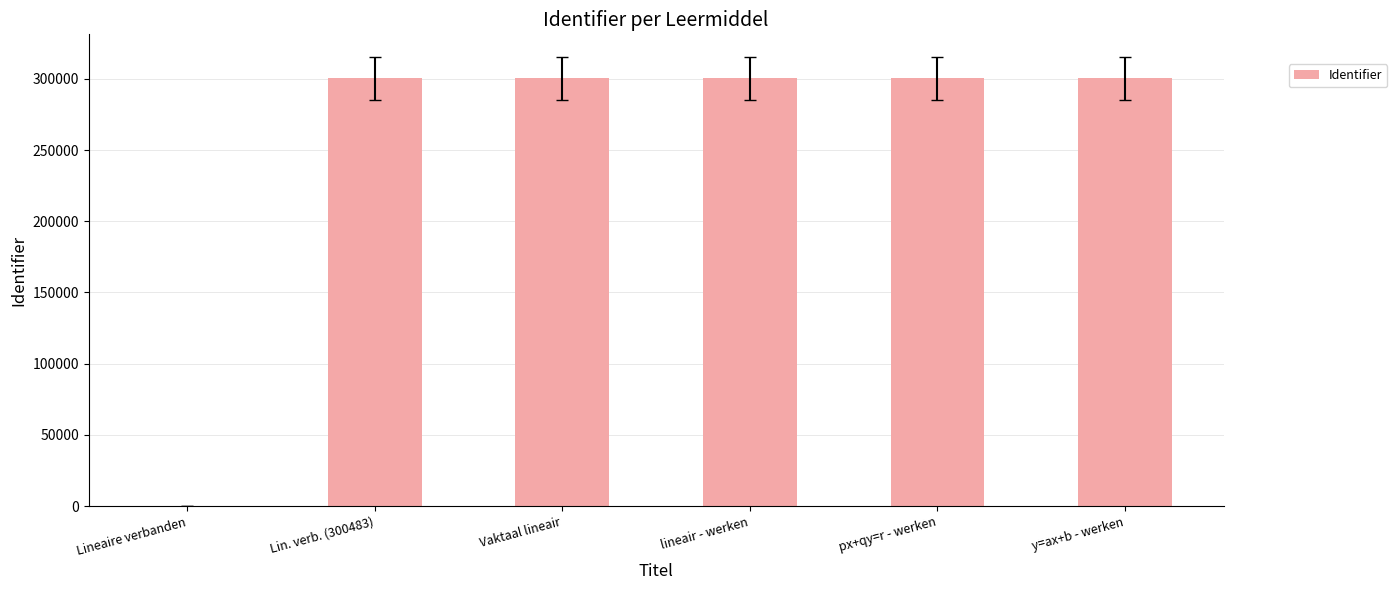

What value does the data have at y=ax+b - werken?

300494